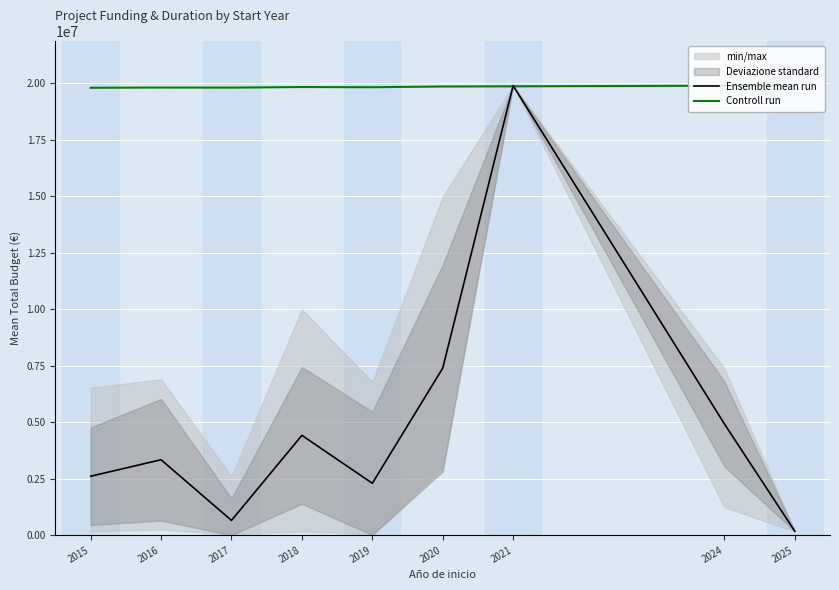

How many intersections are there between Controll run and Ensemble mean run?

2